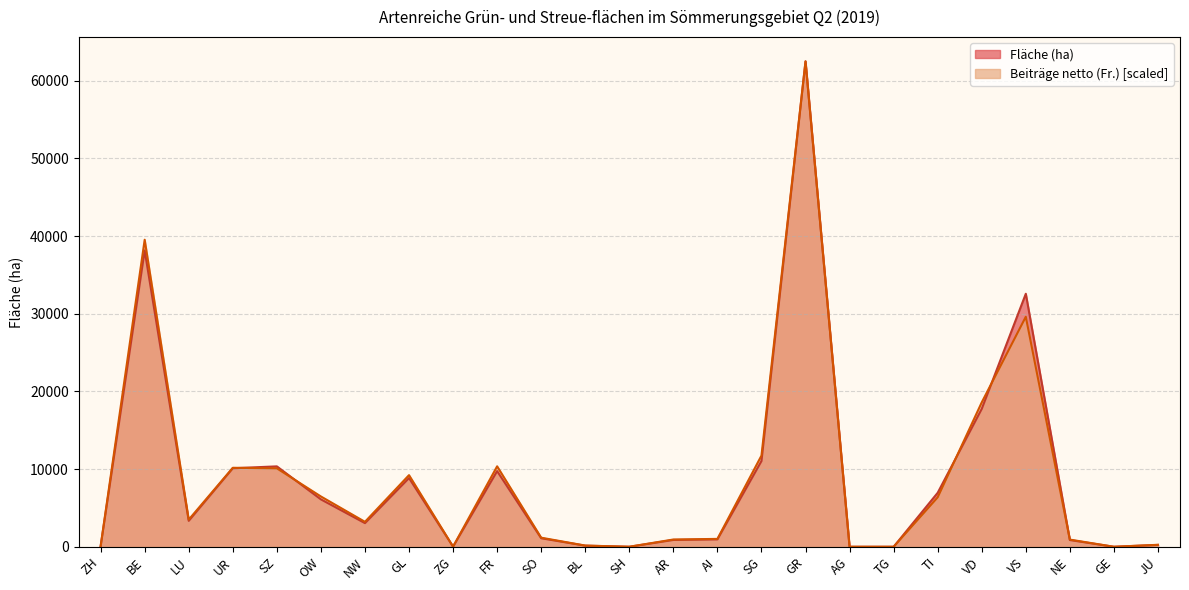

True or false: Beiträge netto (Fr.) and Fläche (ha) intersect in this chart.

True